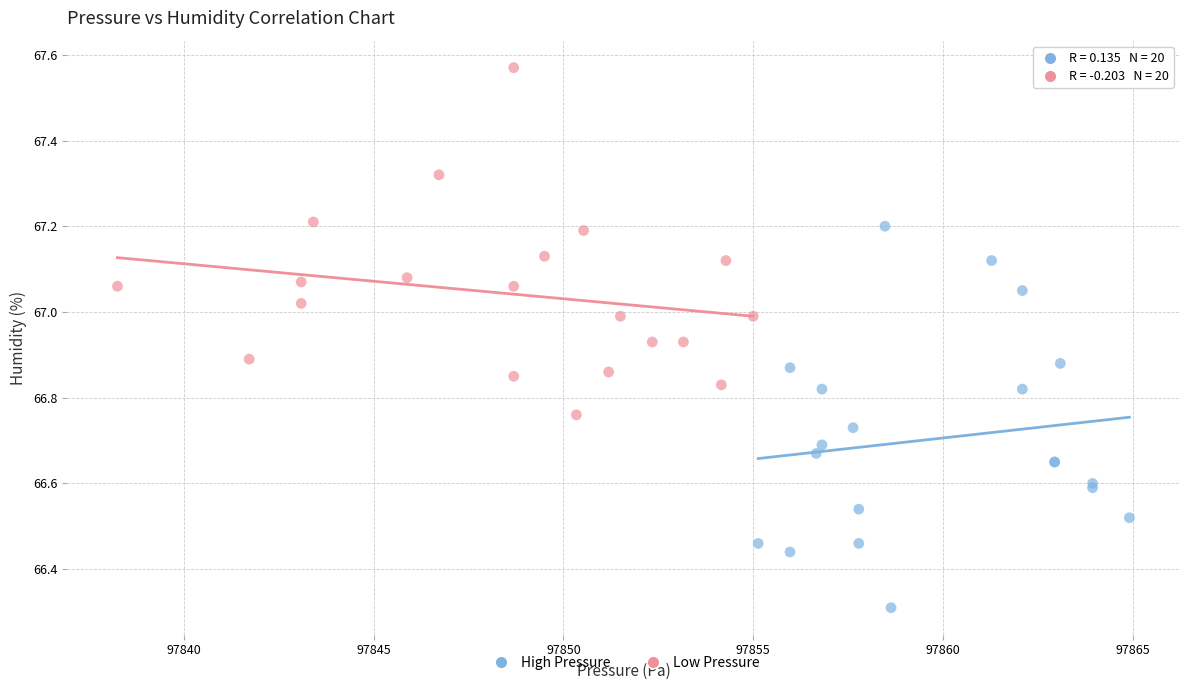

What are all the series names shown in the legend?

High Pressure, Low Pressure